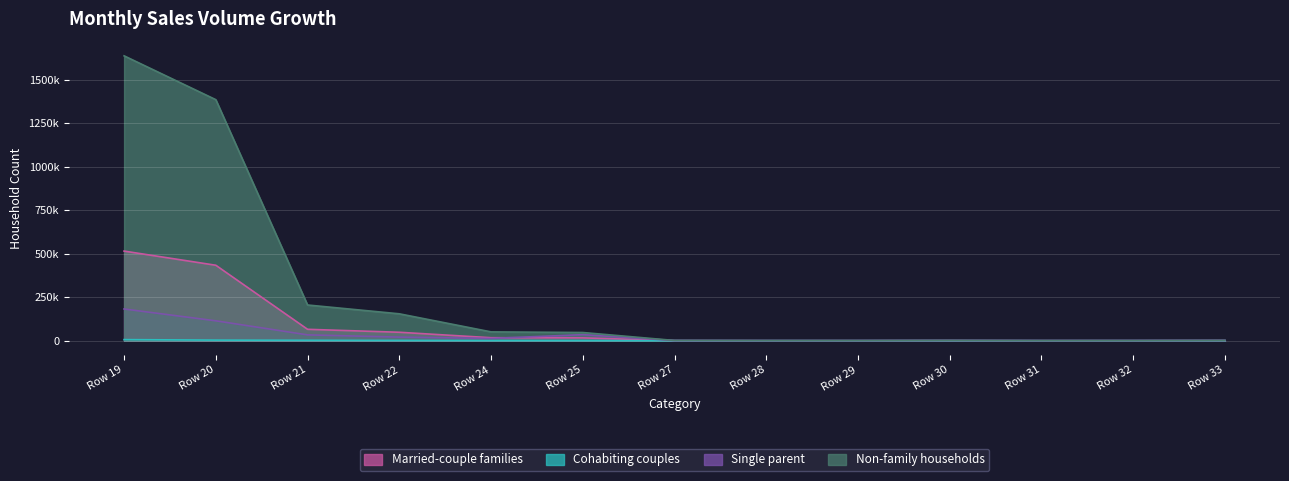

Where is the first local maximum for Married-couple families?

Row 30